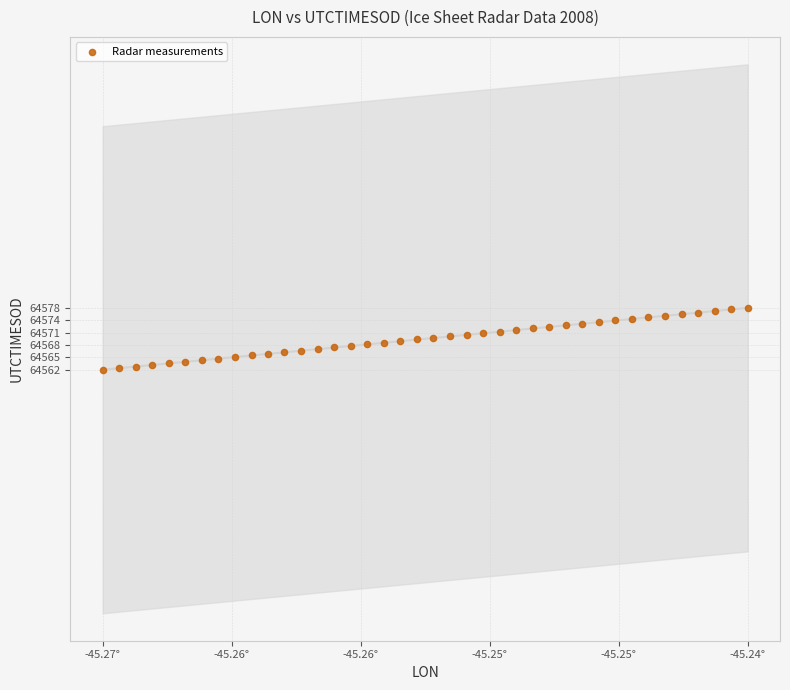

What is the range of Y values (max minus min)?

15.2